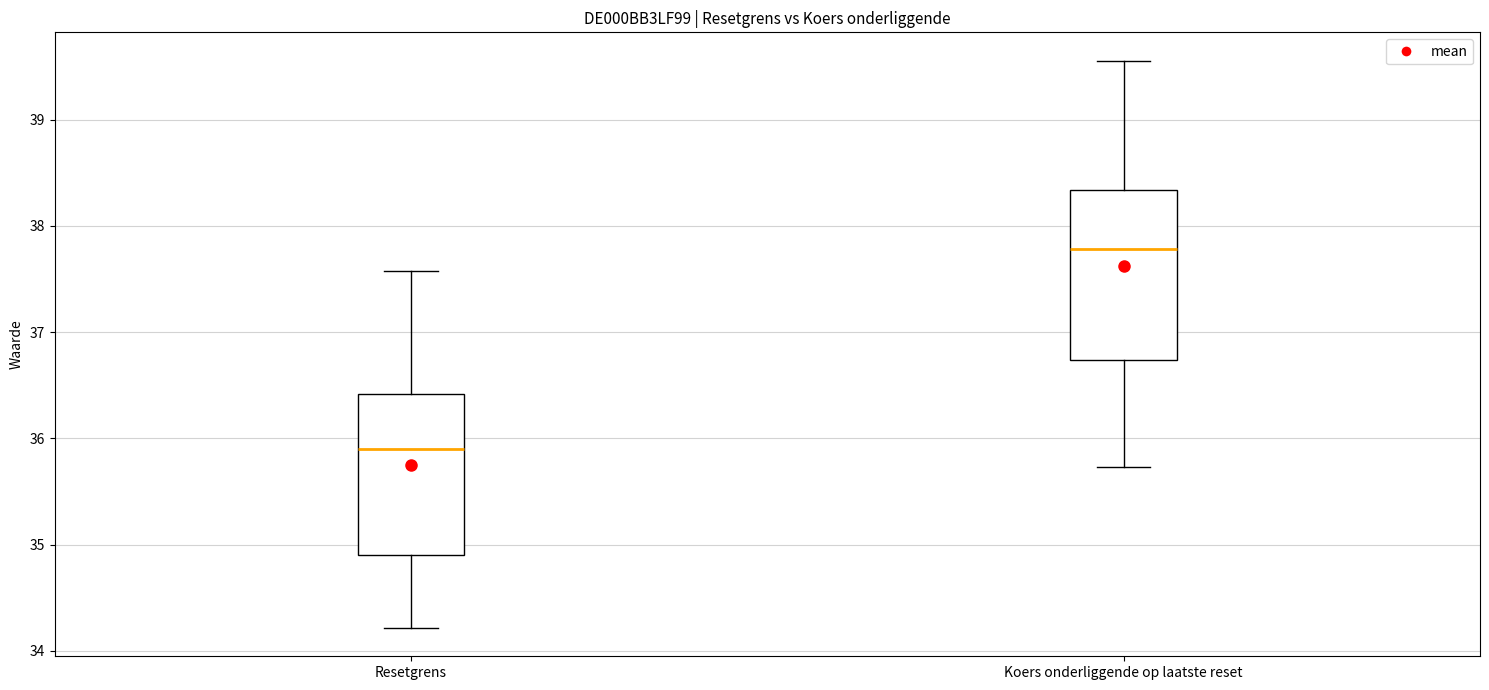

Which box has the highest median line?

Koers onderliggende op laatste reset